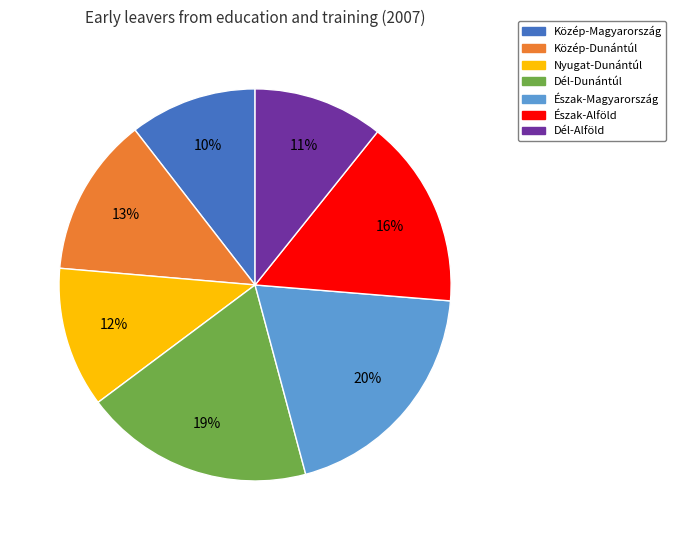

Which category has the biggest portion of the pie?

Észak-Magyarország